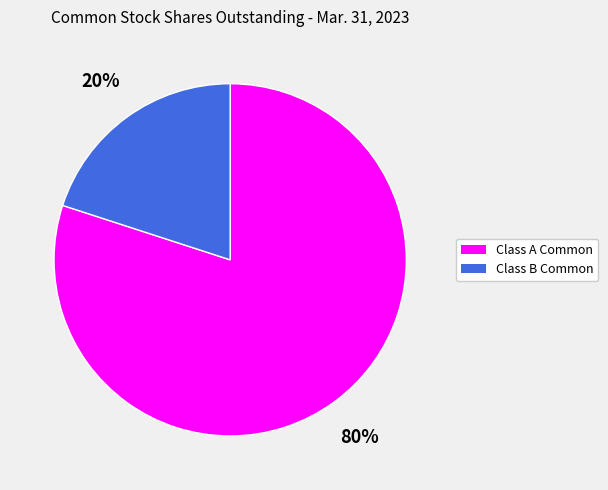

Is there a majority slice in this chart?

Yes